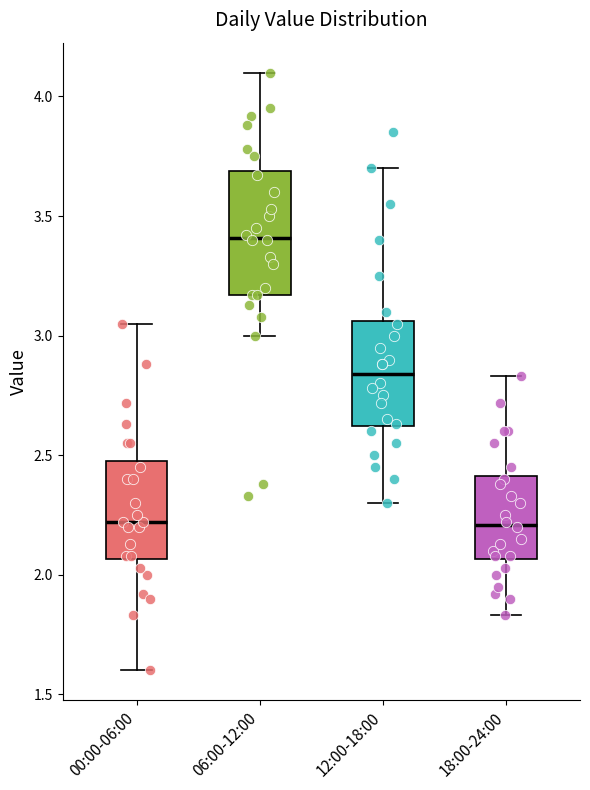

Where is the upper edge of the box for 18:00-24:00 on the y-axis? The values are not printed on the chart, so give them approximately, as read against the axis.

2.40